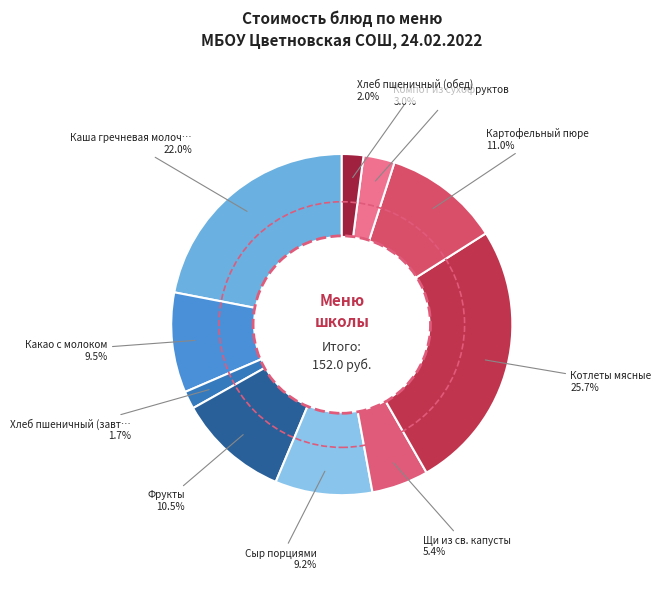

How many segments does this pie chart have?

10